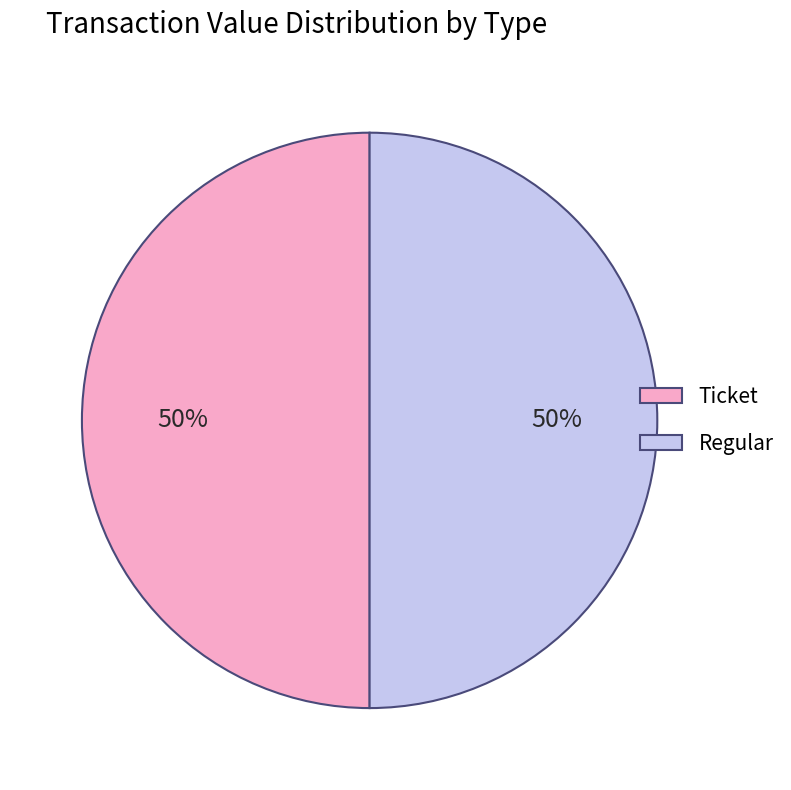

Do Ticket and Regular together represent more than half of the pie?

Yes